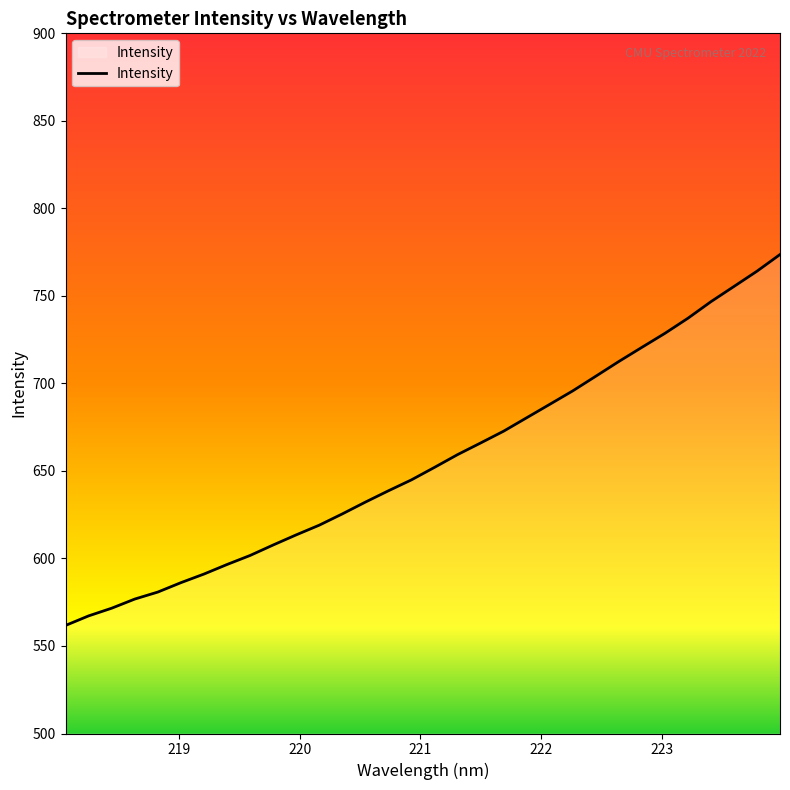

True or false: there are more than 1 points higher than both neighbors.

False